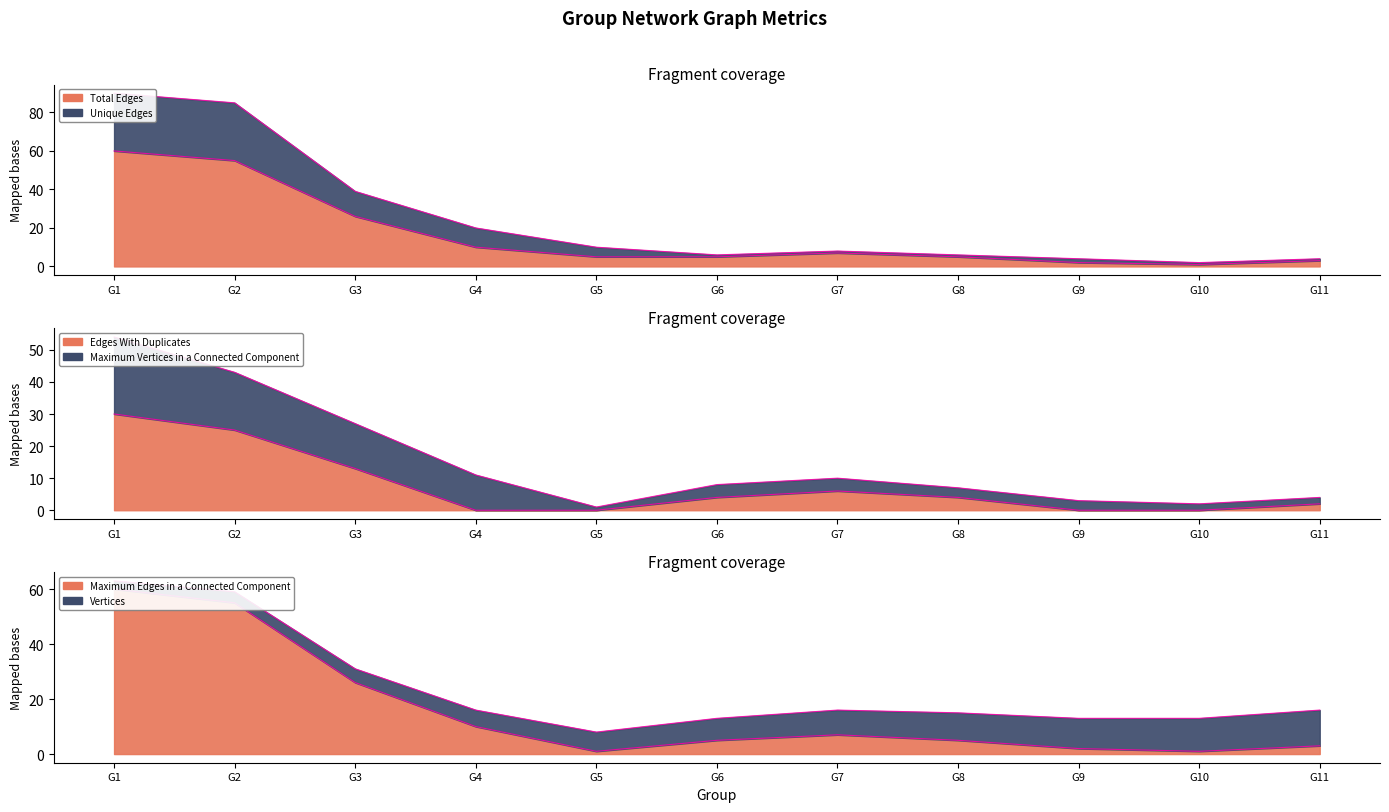

Between G9 and G2, which is larger?

G2